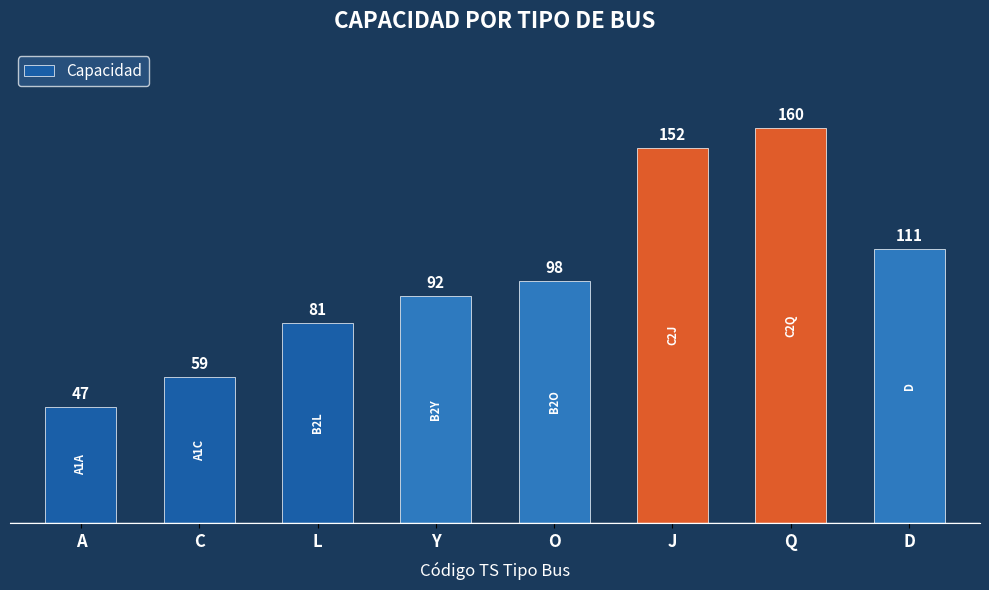

What is the sum of the values at Q and J?

312